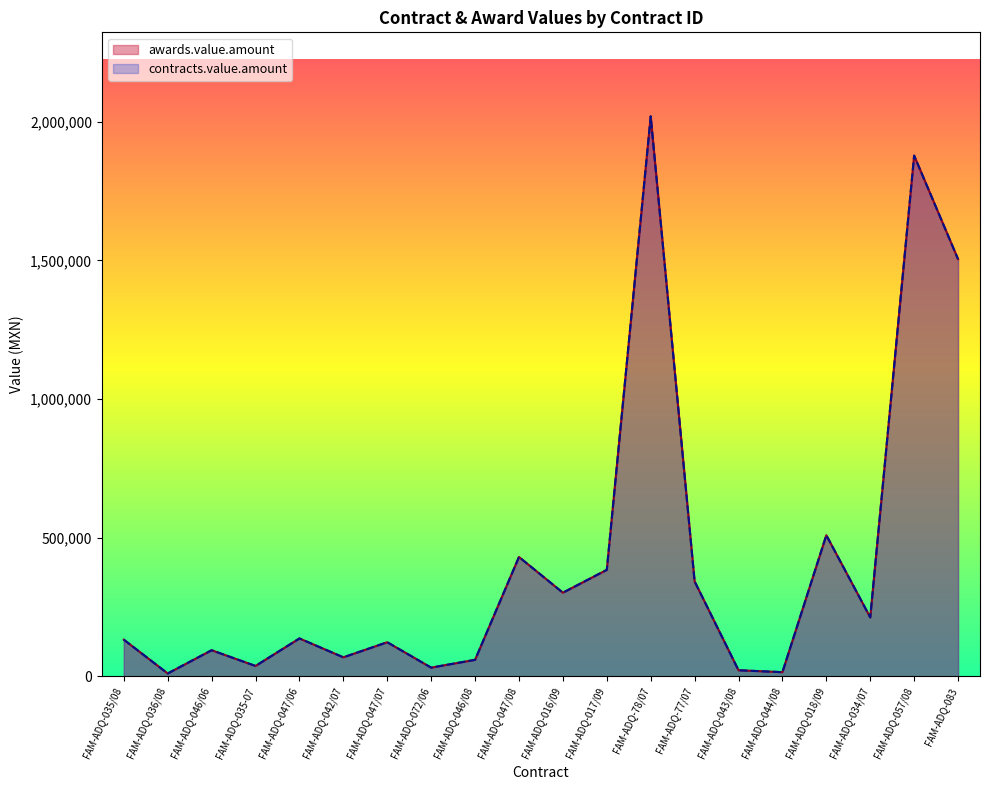

What is the difference between the second highest and minimum values in the awards.value.amount series?

1866987.0